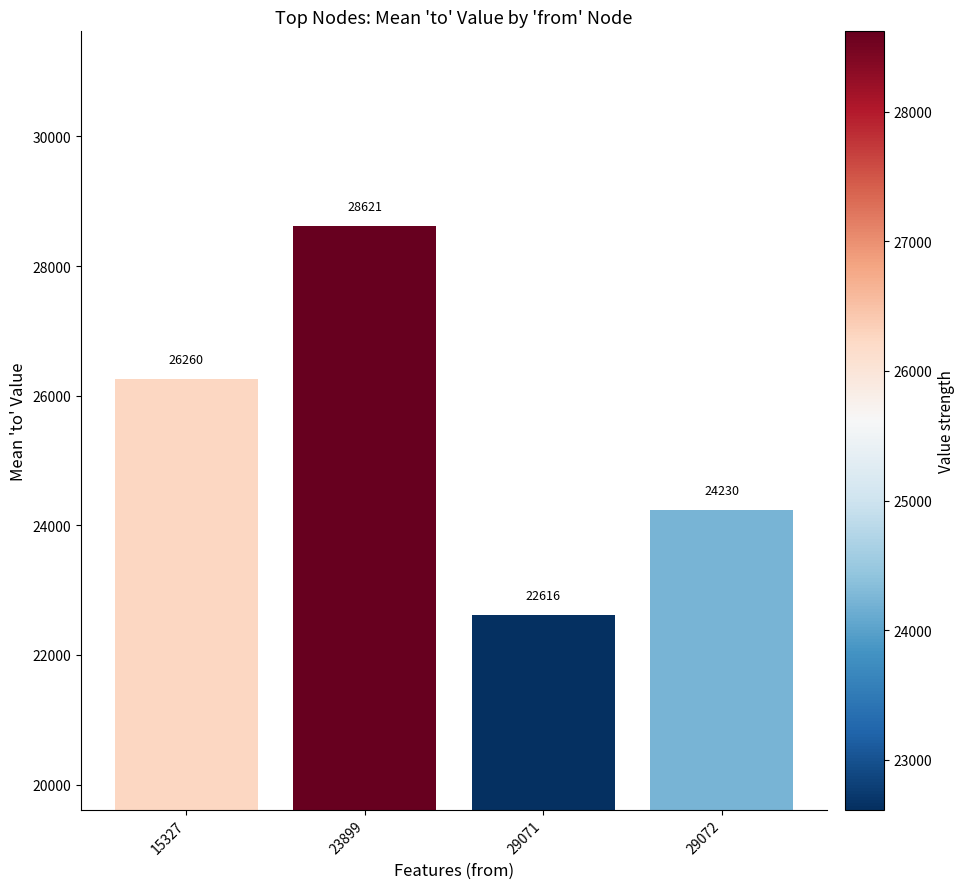

Which label corresponds to the smallest value in the chart?

29071